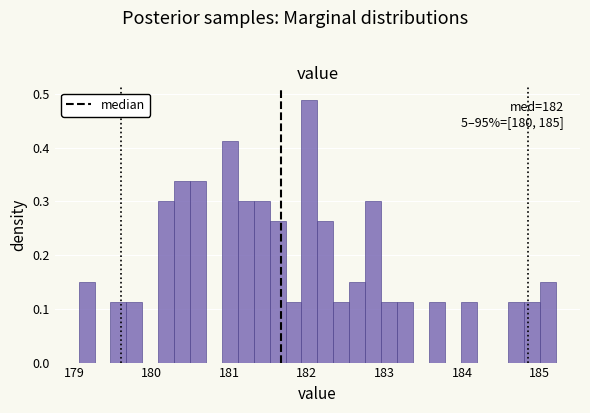

Read against the x-axis, roughly where is the centre of the tallest bar?

182.0